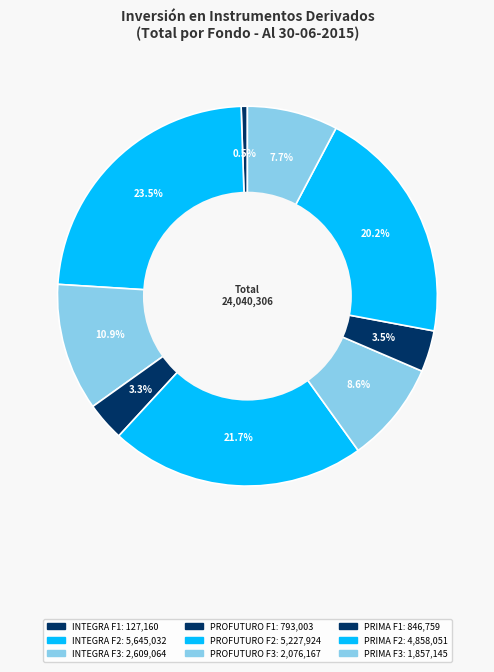

Count the number of slices in the pie.

9